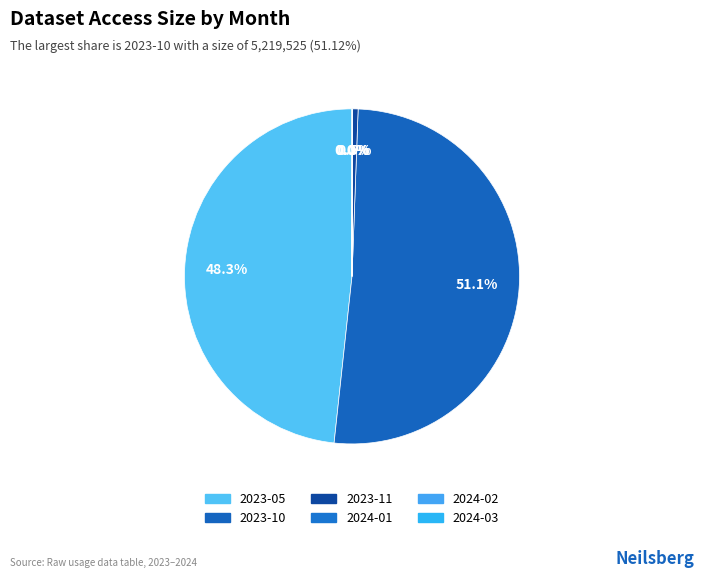

What is the change in value from 2023-11 to 2024-03?

-51485